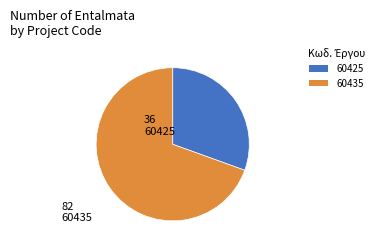

Do 60435 and 60425 together represent more than half of the pie?

Yes